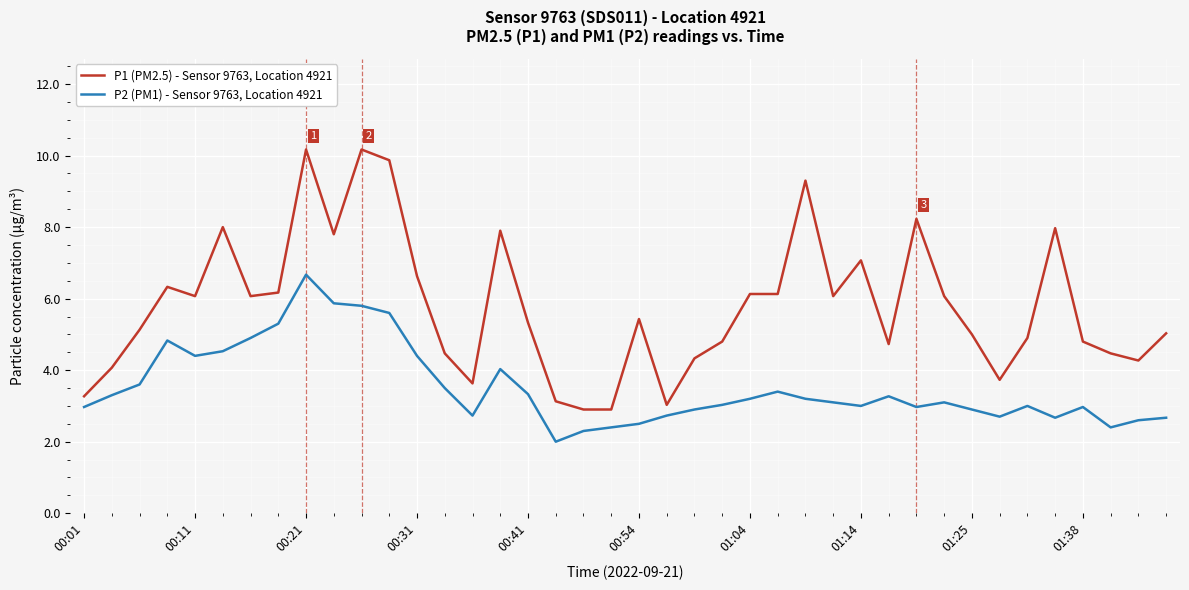

What is the greatest value displayed?

10.2